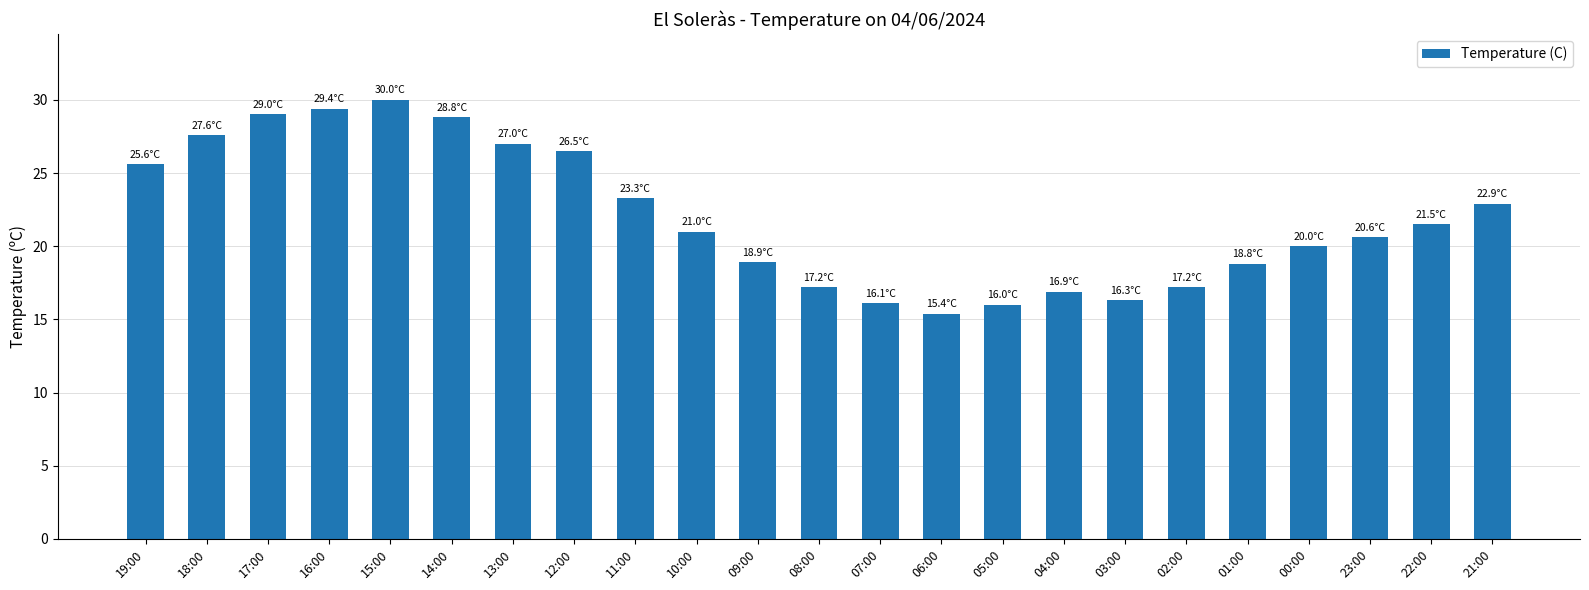

The value at 13:00 is 40.7. True or false?

False